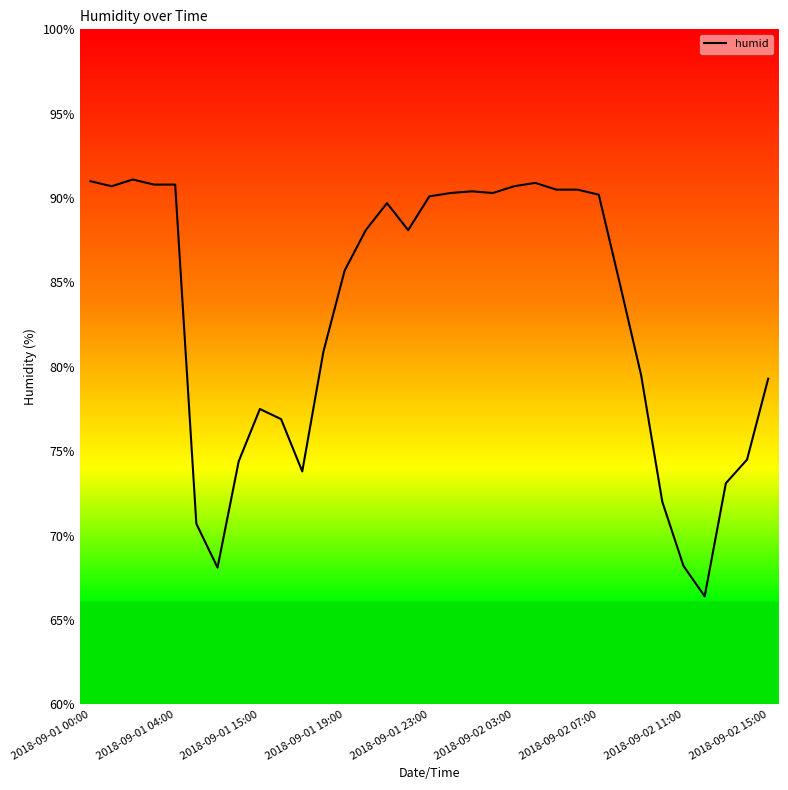

What is the greatest value displayed?

91.1